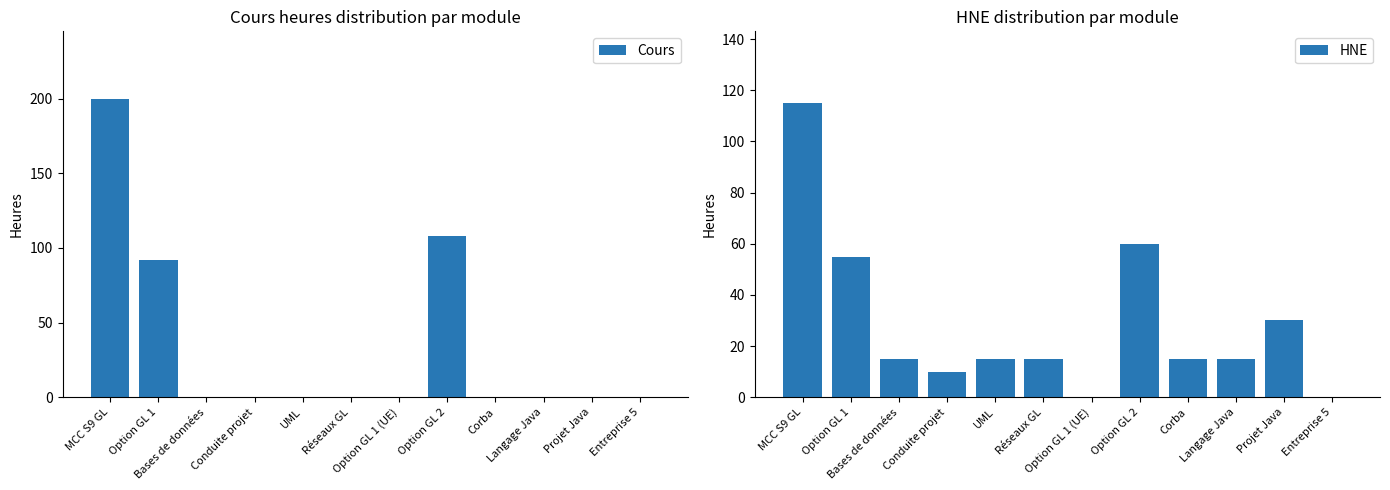

How many groups of bars are there?

12